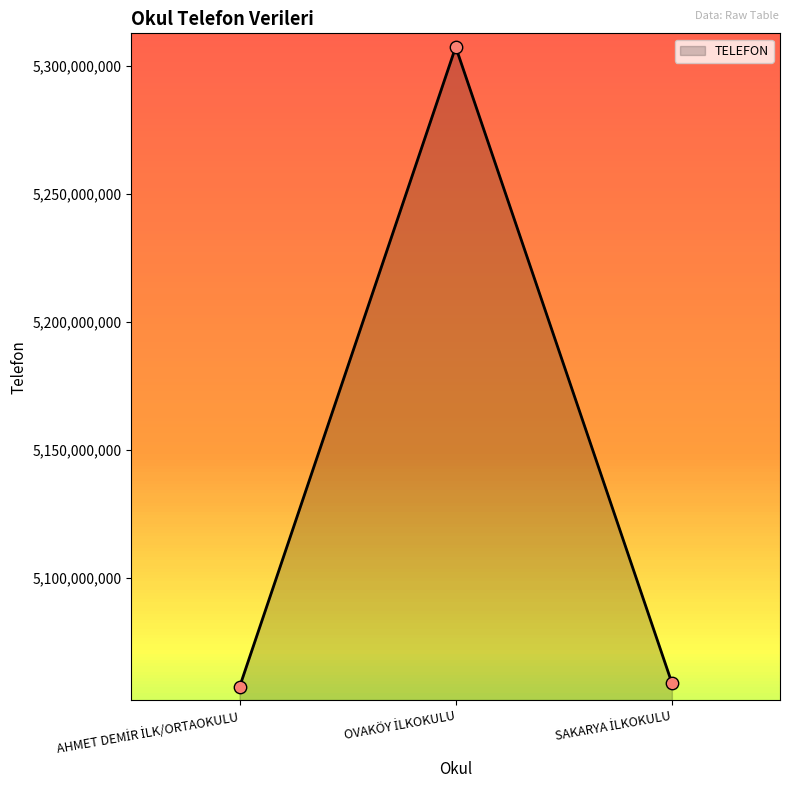

What is the maximum value shown in the chart?

5307305651